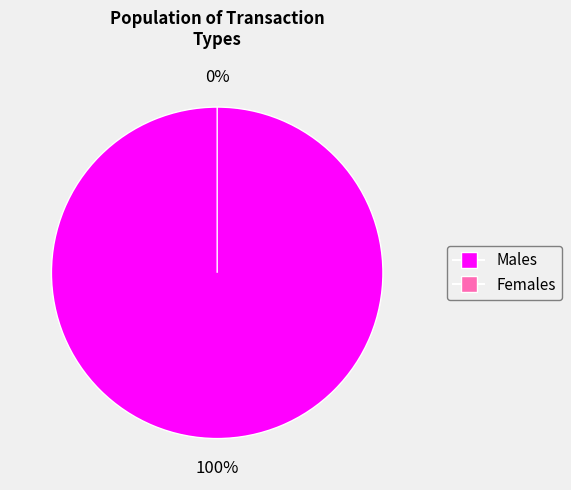

What is the total percentage of Ticket (io_index=0) and Vote (io_index=1)?

100.0%